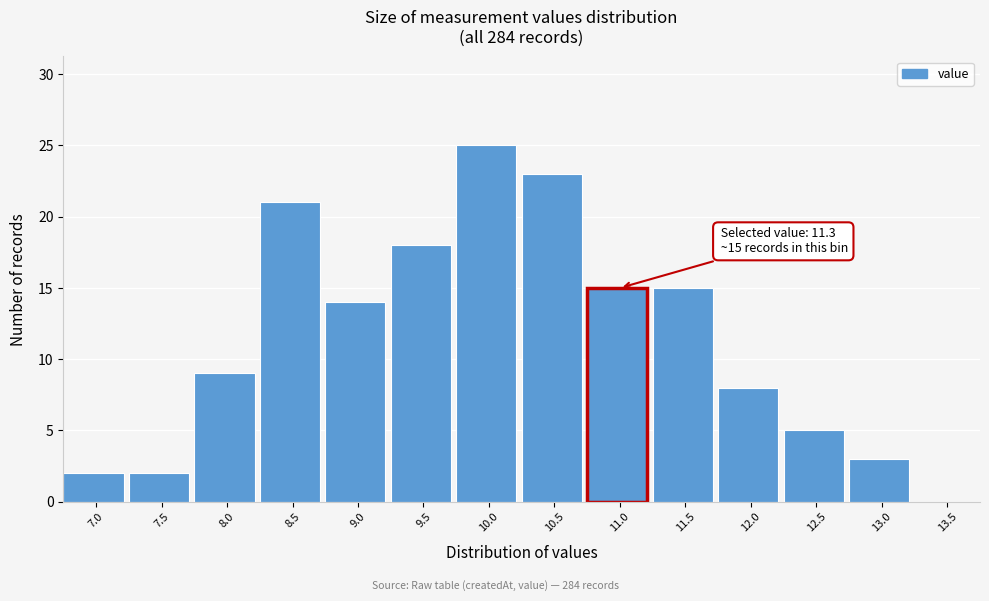

Reading left to right, extract all data points from this chart.

7.0=2	7.5=2	8.0=9	8.5=21	9.0=14	9.5=18	10.0=25	10.5=23	11.0=15	11.5=15	12.0=8	12.5=5	13.0=3	13.5=0